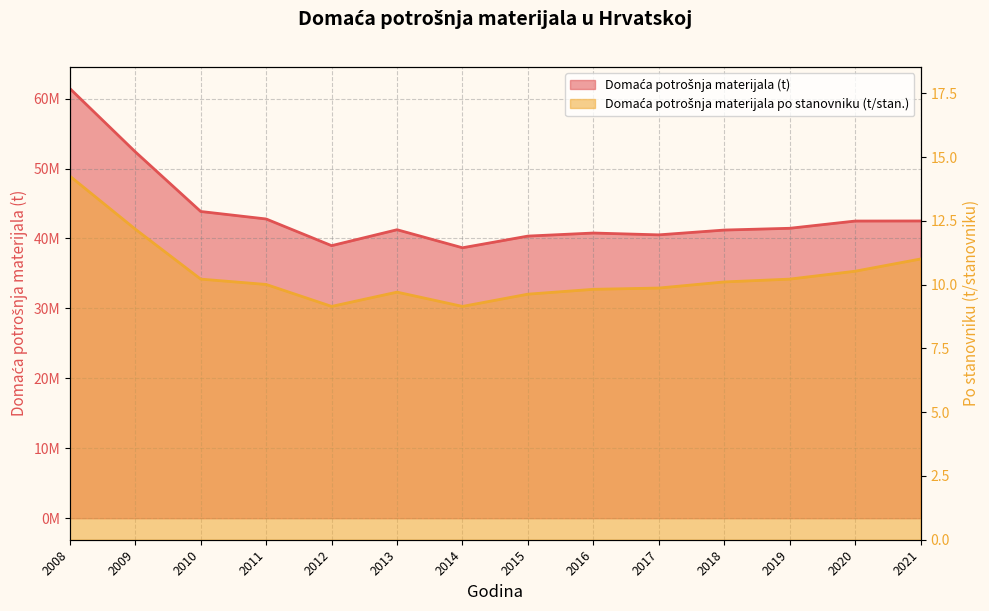

List the series in order of their overall mean, highest first.

Domaća potrošnja materijala (t), Domaća potrošnja materijala po stanovniku